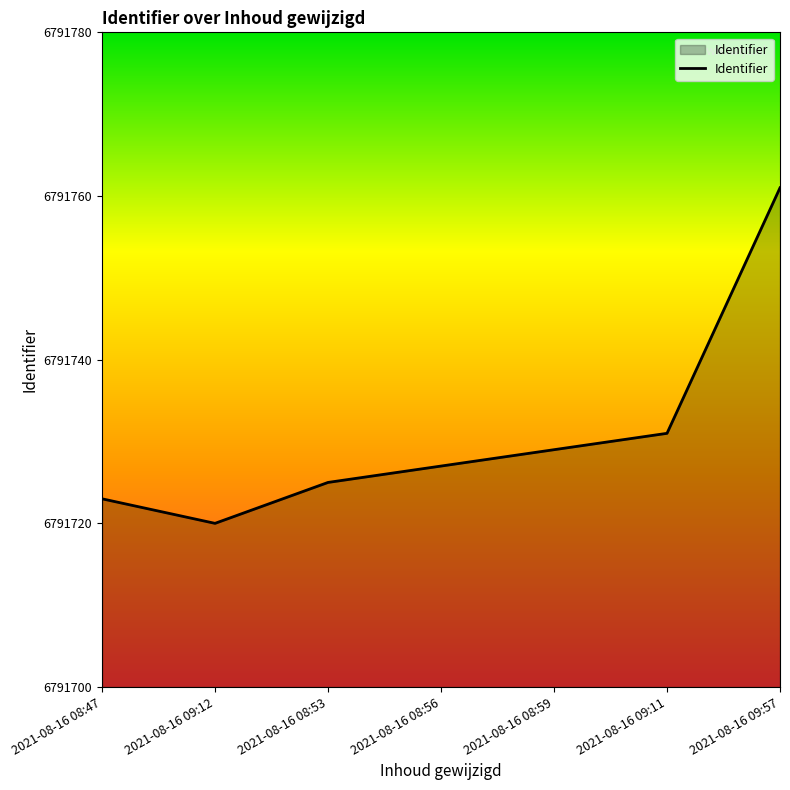

What is the sum of the values at 2021-08-16 09:12 and 2021-08-16 08:56?

13583447